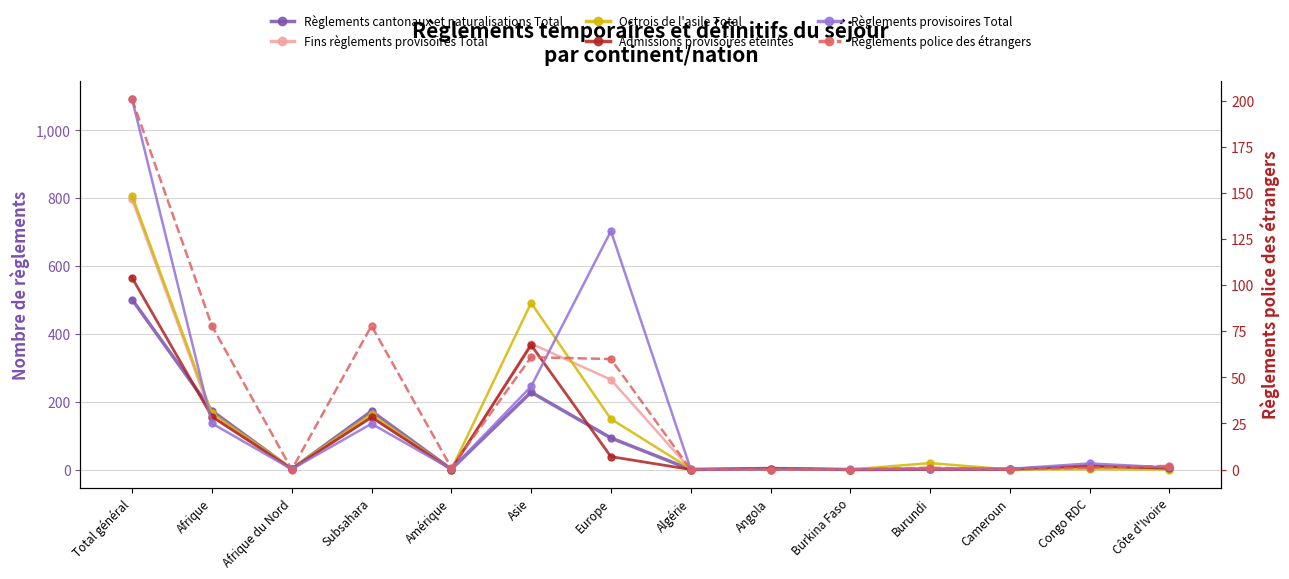

Where is the first local minimum for Règlements police des étrangers?

Afrique du Nord